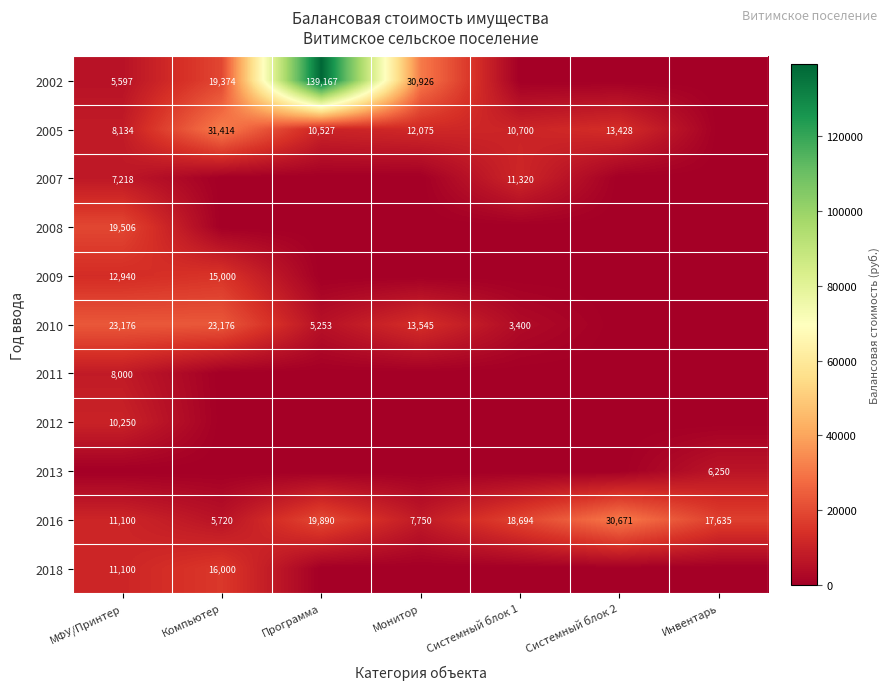

The value of 2010 at Программа is 8099. True or false?

False